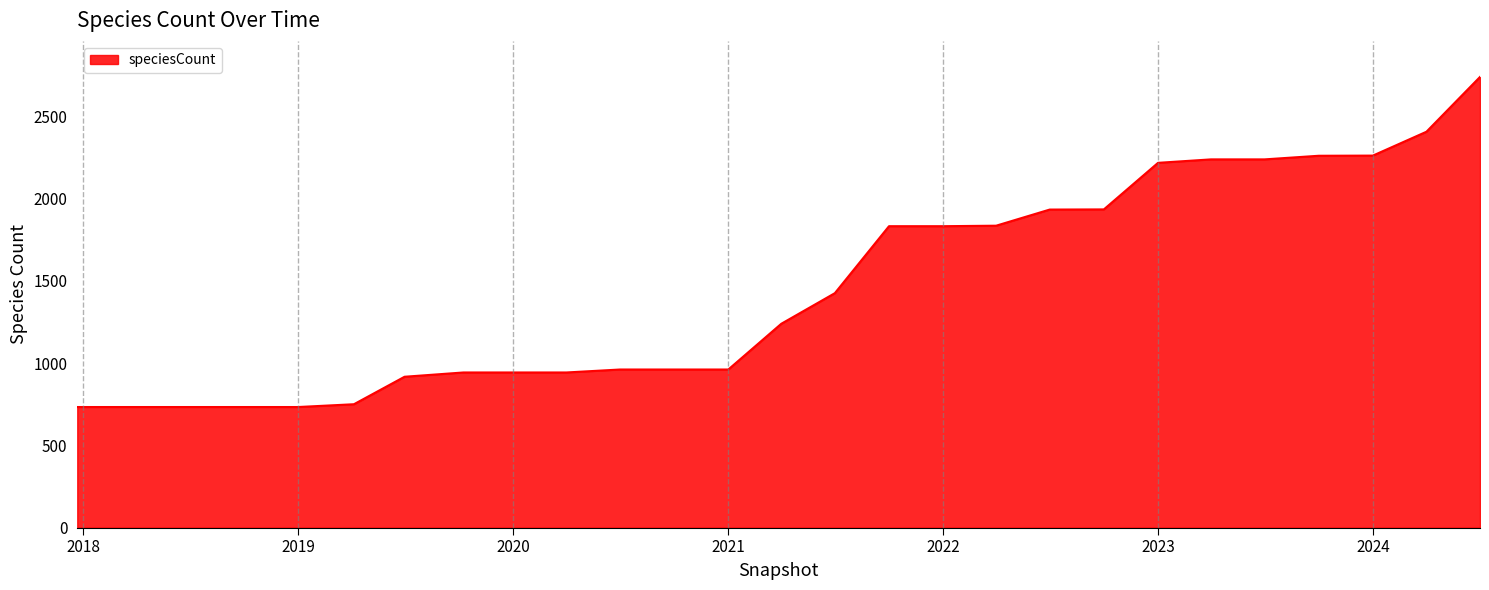

What is the maximum value shown in the chart?

2739